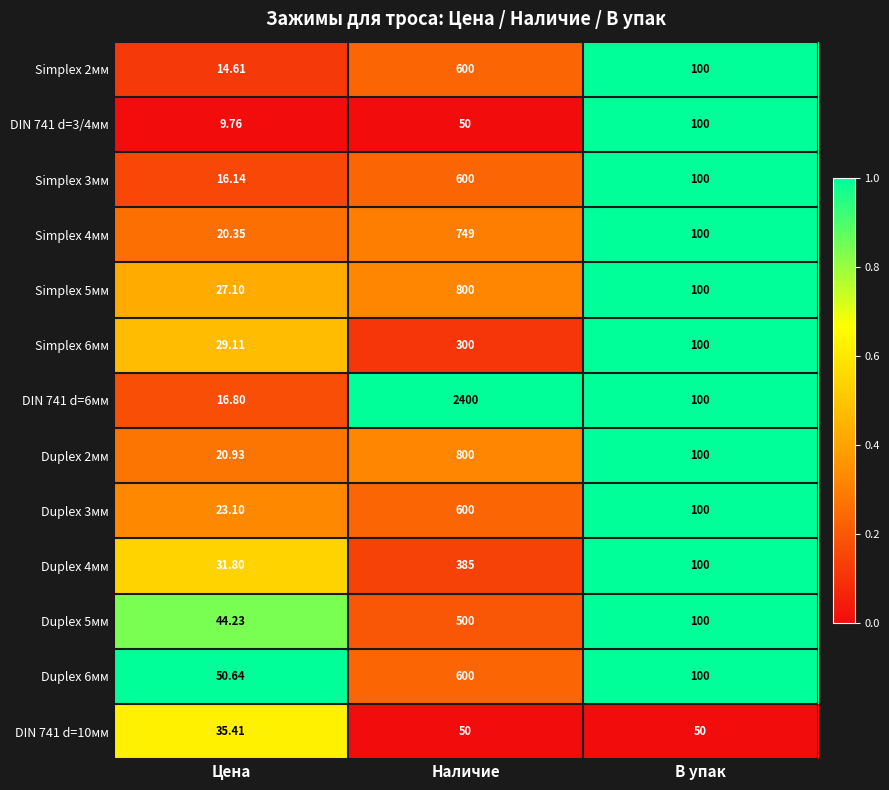

At which category is the sum across all series the highest?

Наличие